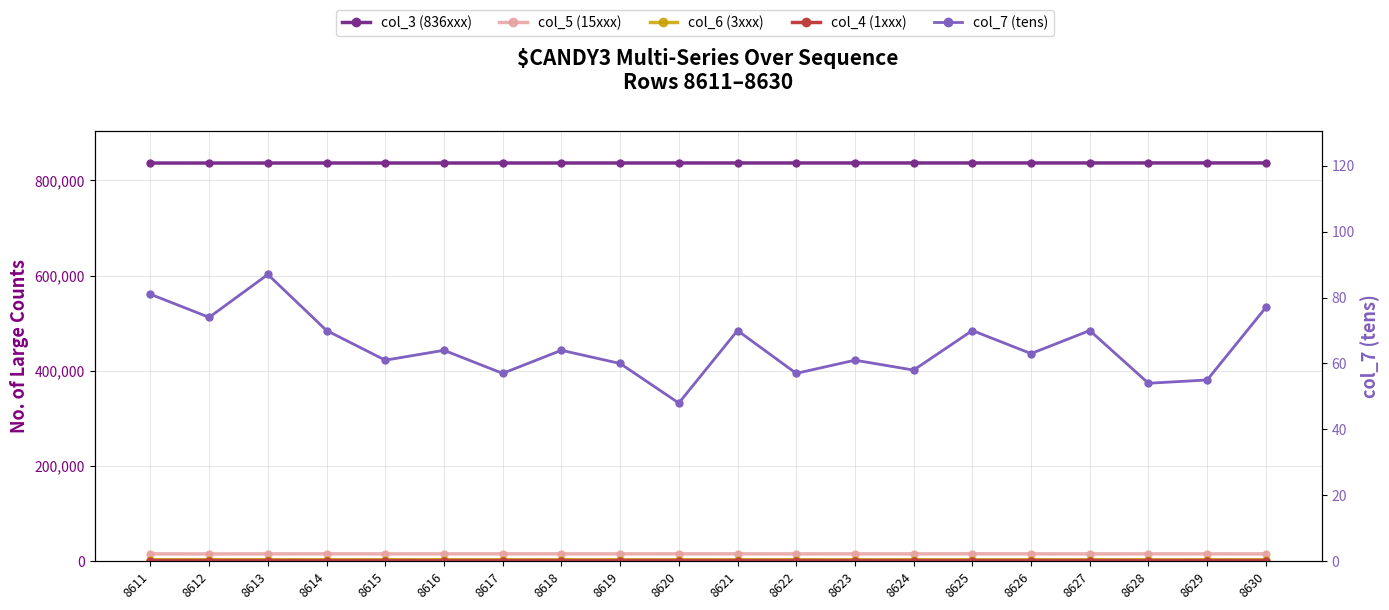

What is the maximum value shown in the chart?

836822